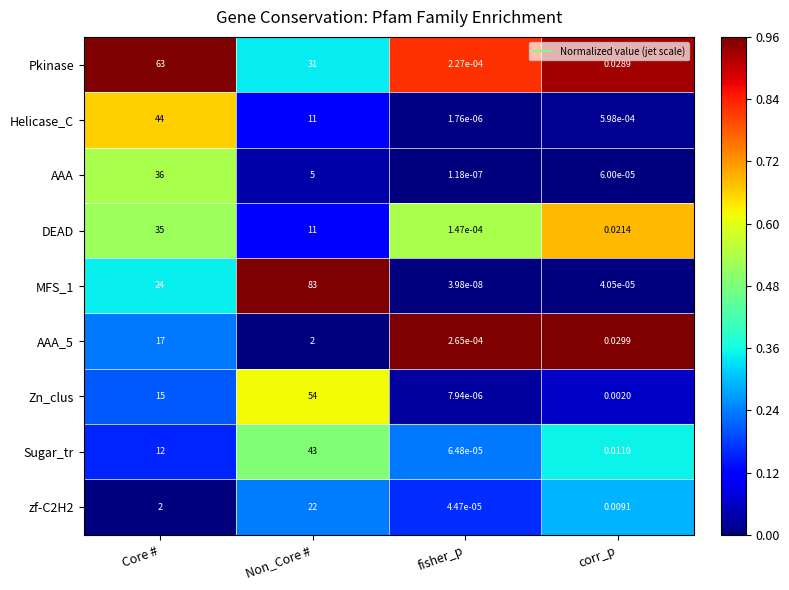

Which category has the lowest value in the DEAD series?

fisher_p